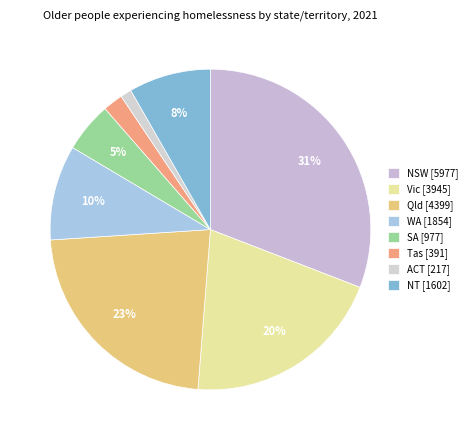

Count the number of slices in the pie.

8